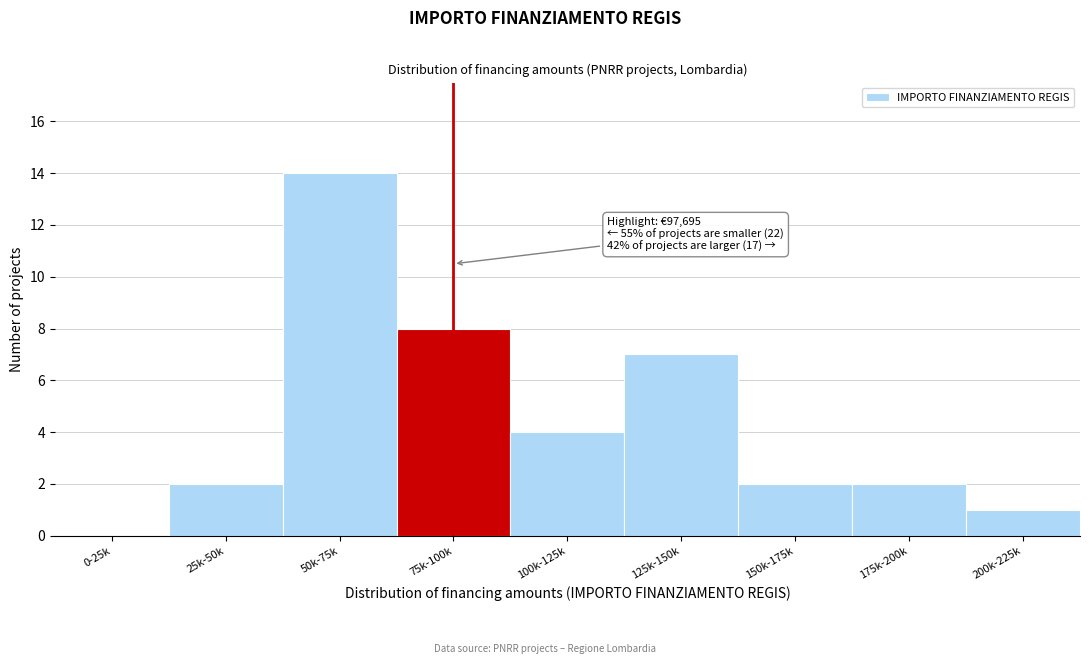

Reading left to right, list all the values displayed in this chart.

0-25k=0	25k-50k=2	50k-75k=14	75k-100k=8	100k-125k=4	125k-150k=7	150k-175k=2	175k-200k=2	200k-225k=1